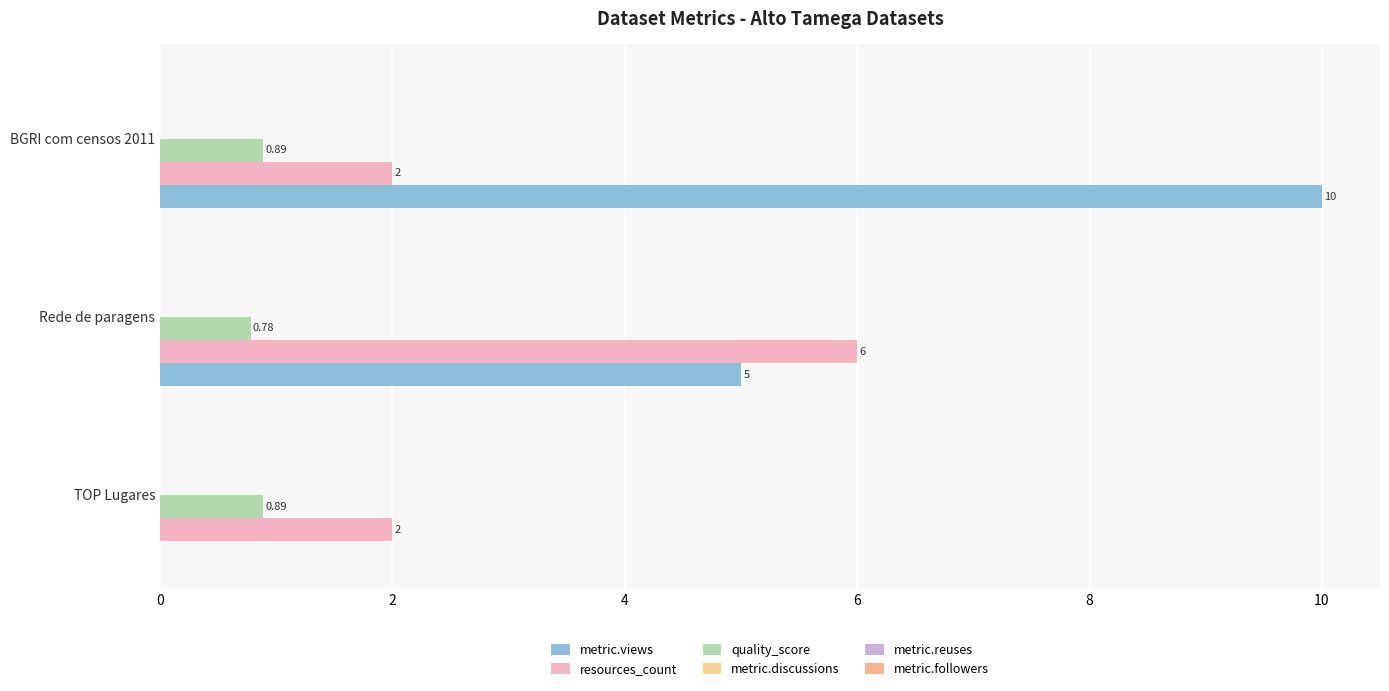

Which series has the largest total across all categories?

metric.views